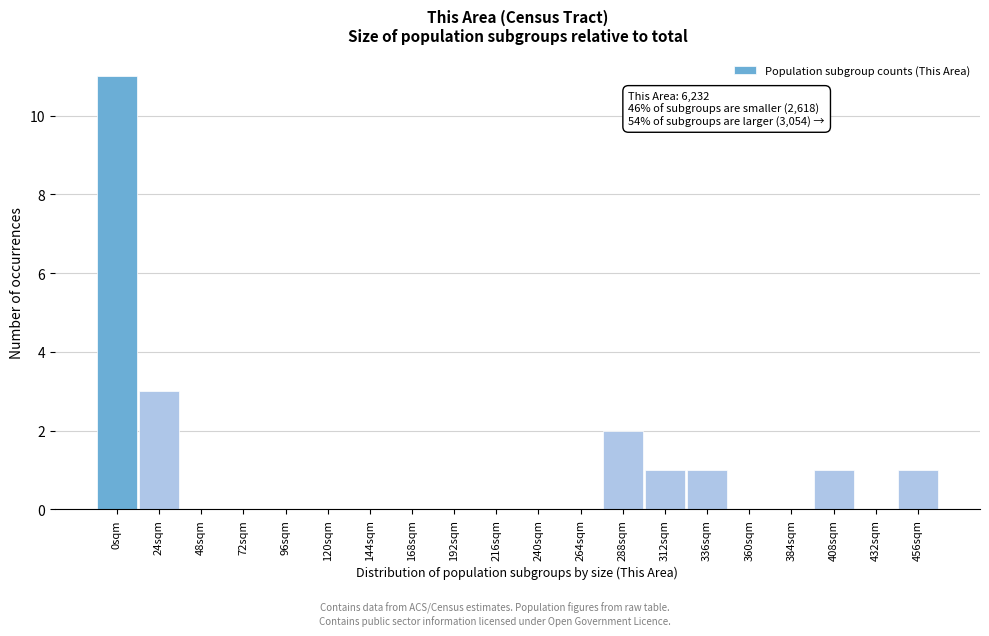

Reading left to right, list all the values displayed in this chart.

0sqm=11	24sqm=3	48sqm=0	72sqm=0	96sqm=0	120sqm=0	144sqm=0	168sqm=0	192sqm=0	216sqm=0	240sqm=0	264sqm=0	288sqm=2	312sqm=1	336sqm=1	360sqm=0	384sqm=0	408sqm=1	432sqm=0	456sqm=1